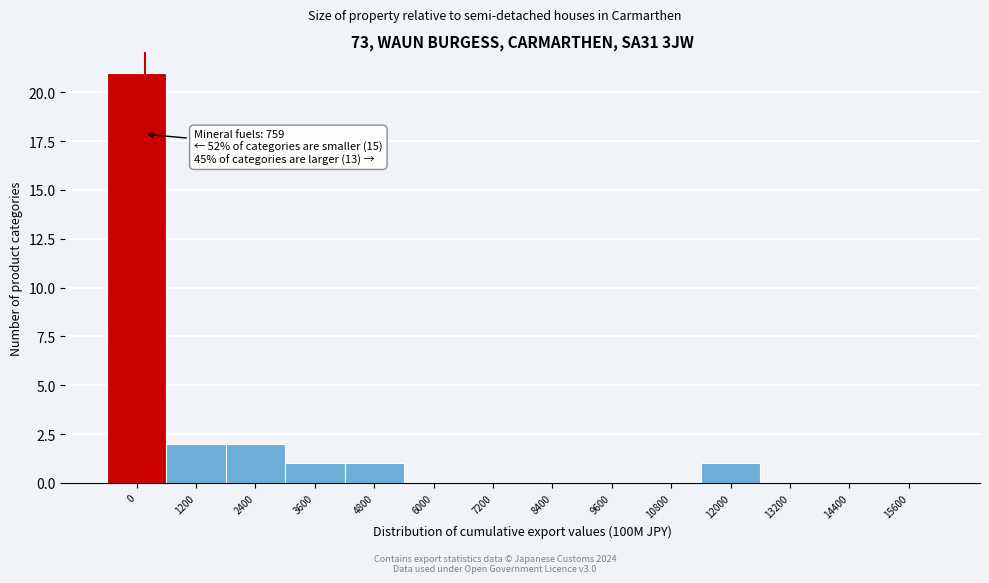

Reading left to right, what are all the values shown in this chart?

0=21	1200=2	2400=2	3600=1	4800=1	6000=0	7200=0	8400=0	9600=0	10800=0	12000=1	13200=0	14400=0	15600=0